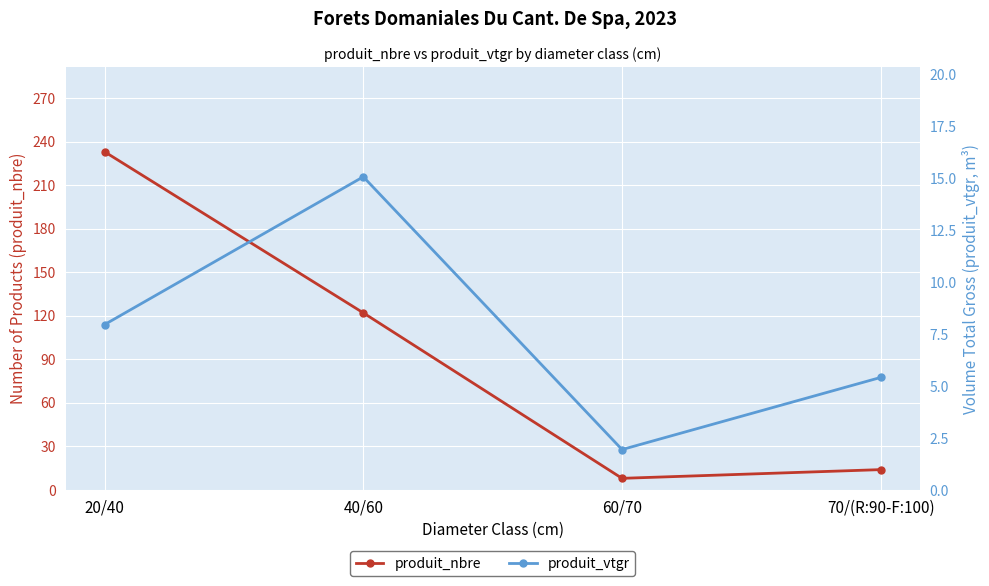

True or false: produit_nbre has a value of 233.0 at 20/40.

True